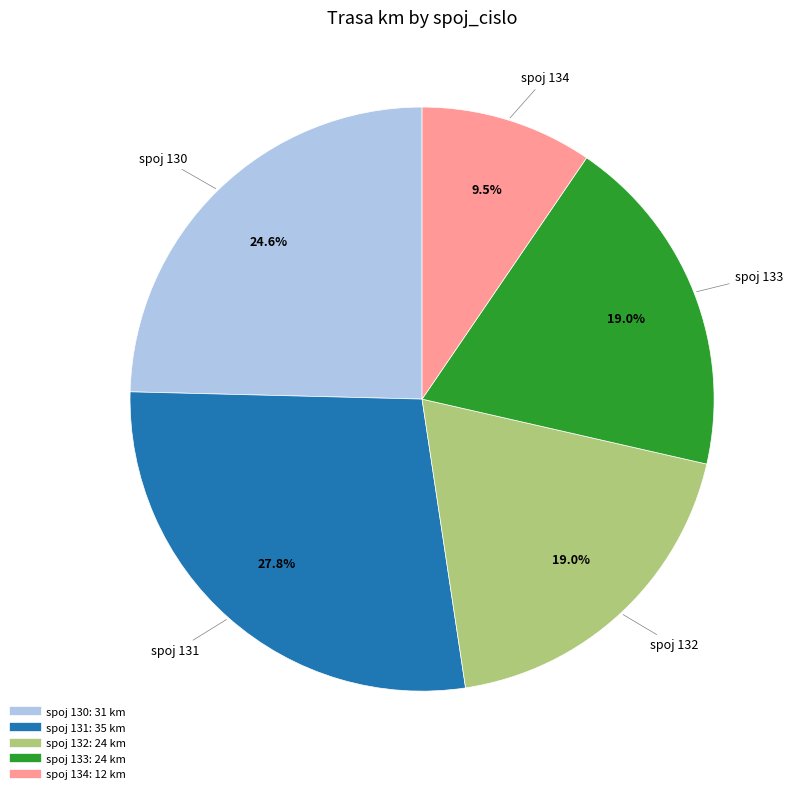

How many slices are in this pie chart?

5